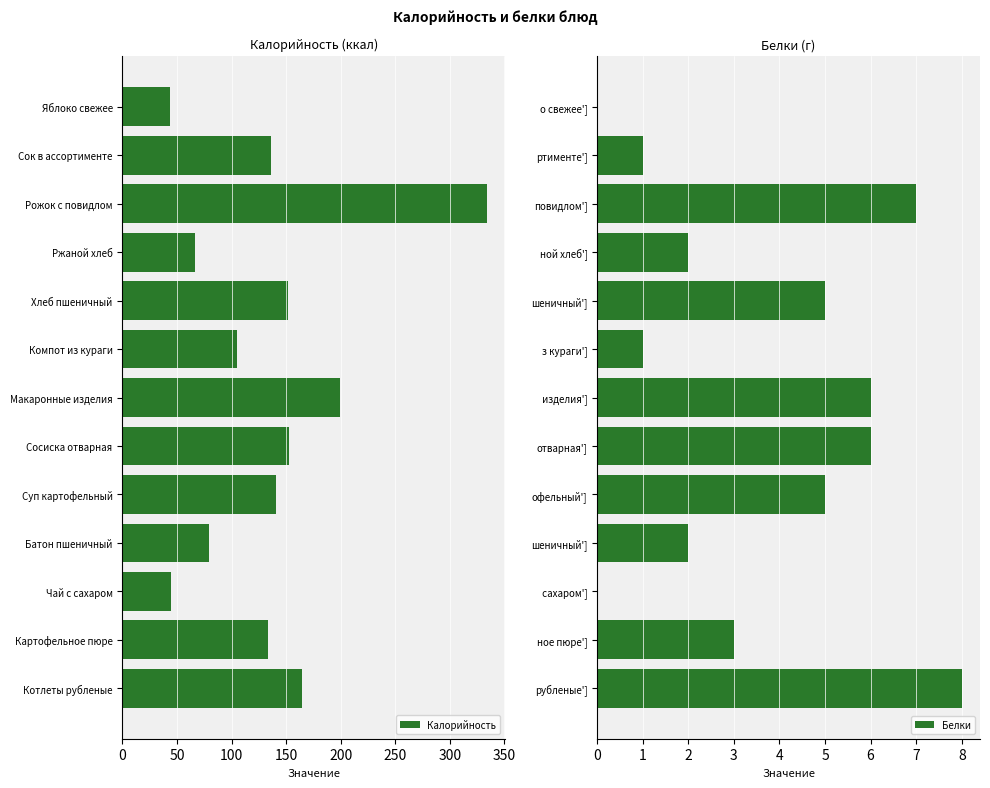

What is the highest value of the Калорийность series?

334